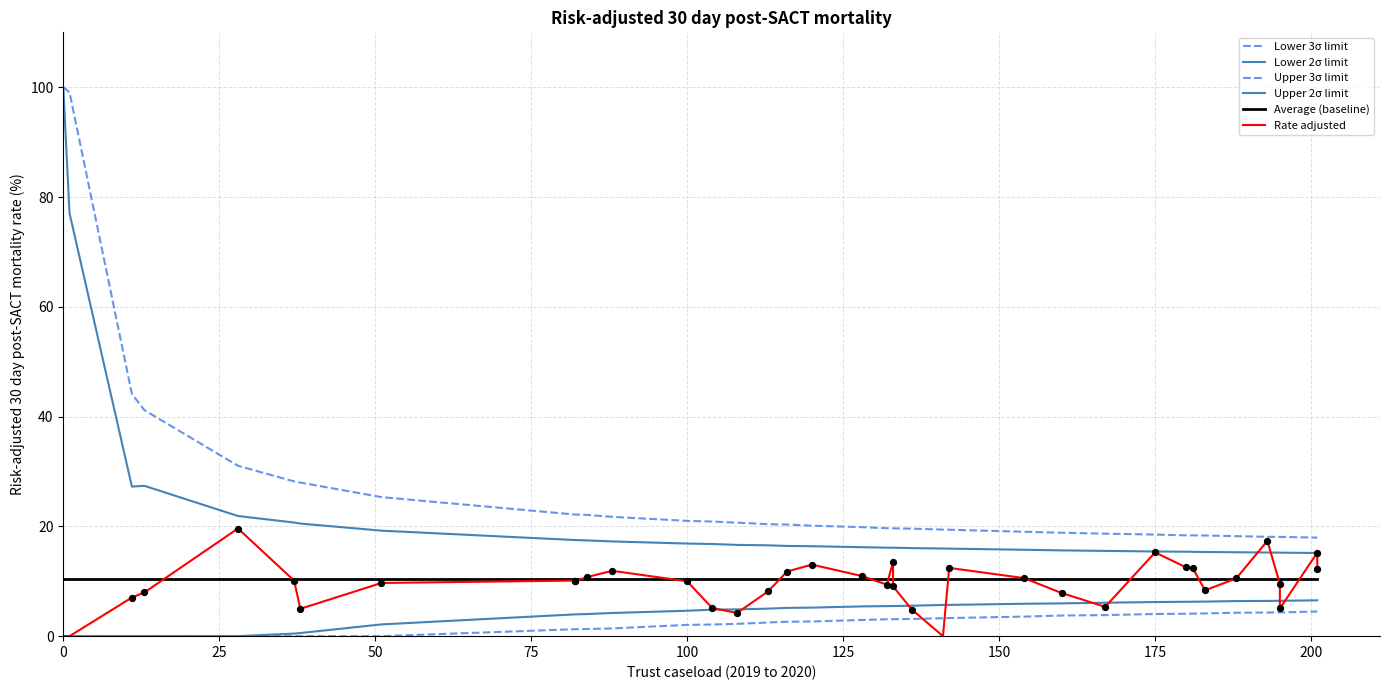

Which series reaches the minimum Y coordinate?

Lower 3σ limit